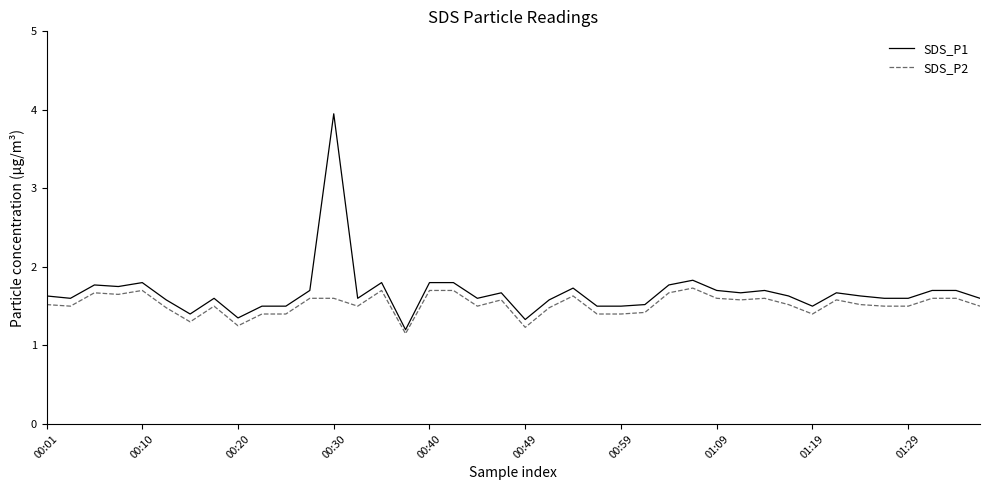

List the series in order of their overall mean, lowest first.

SDS_P2, SDS_P1